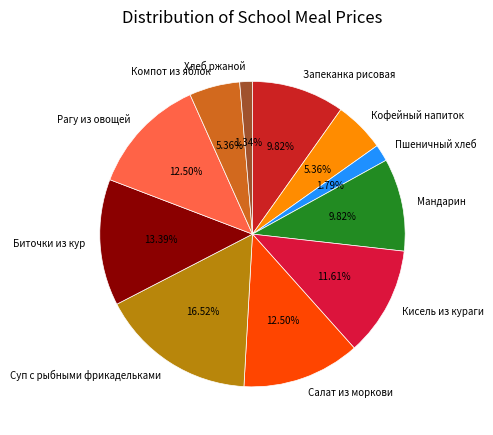

Between Компот из яблок and Мандарин, which is larger?

Мандарин